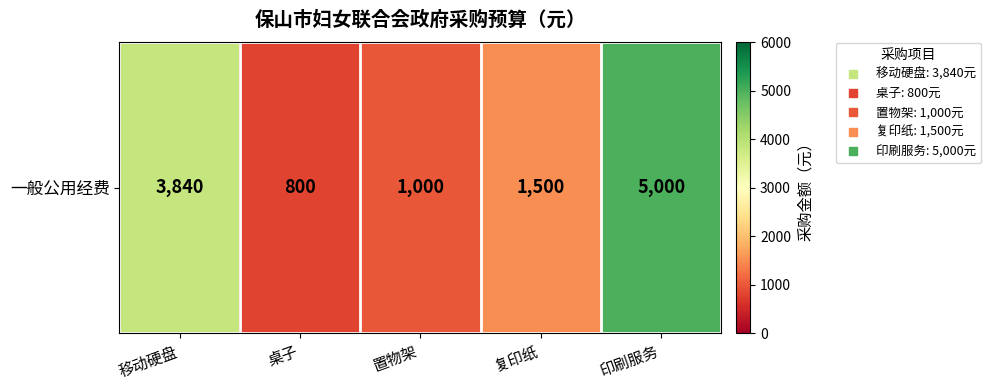

What is the difference between the maximum and minimum values?

4200